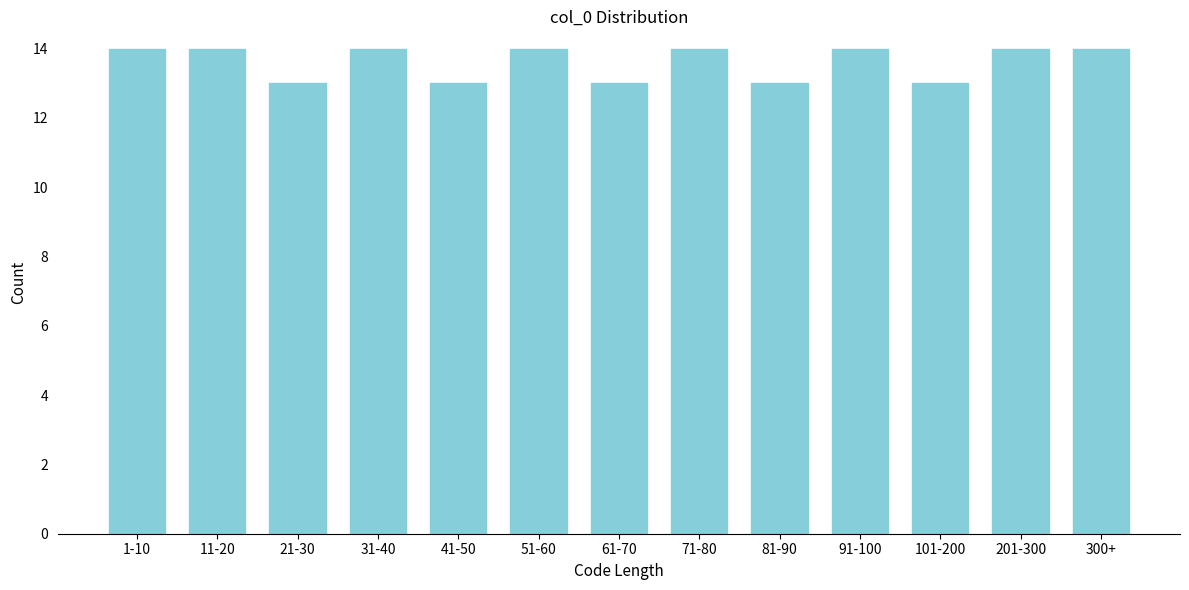

Reading right to left, transcribe all the data shown in this chart.

300+=14	201-300=14	101-200=13	91-100=14	81-90=13	71-80=14	61-70=13	51-60=14	41-50=13	31-40=14	21-30=13	11-20=14	1-10=14